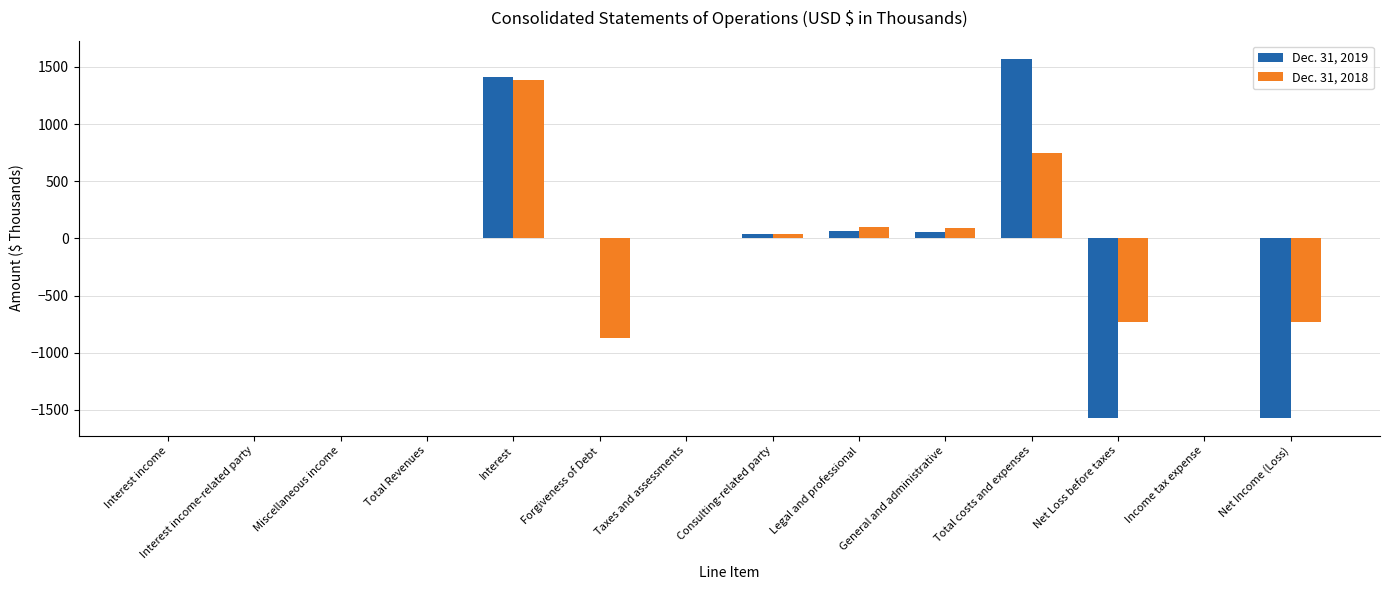

How many groups of bars are there?

14